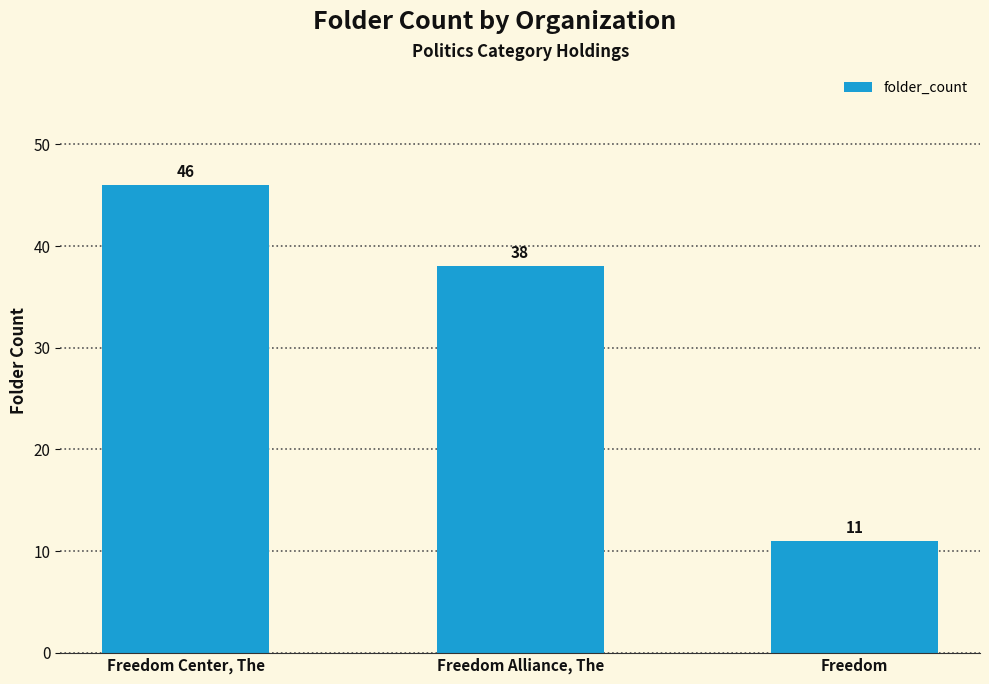

Which category has the highest value across all series?

Freedom Center, The